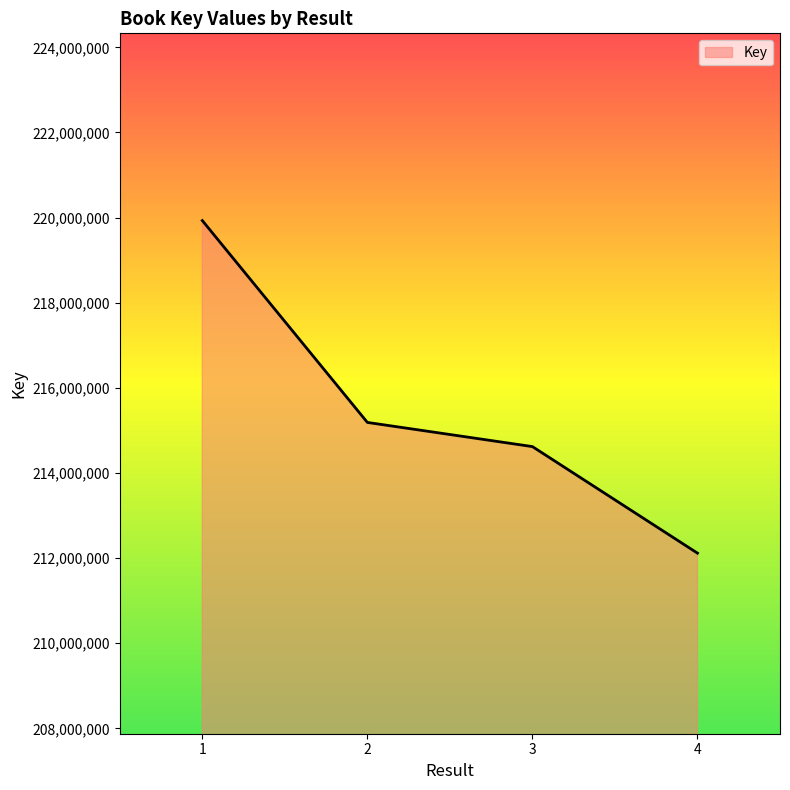

How many lines are shown in the chart?

1